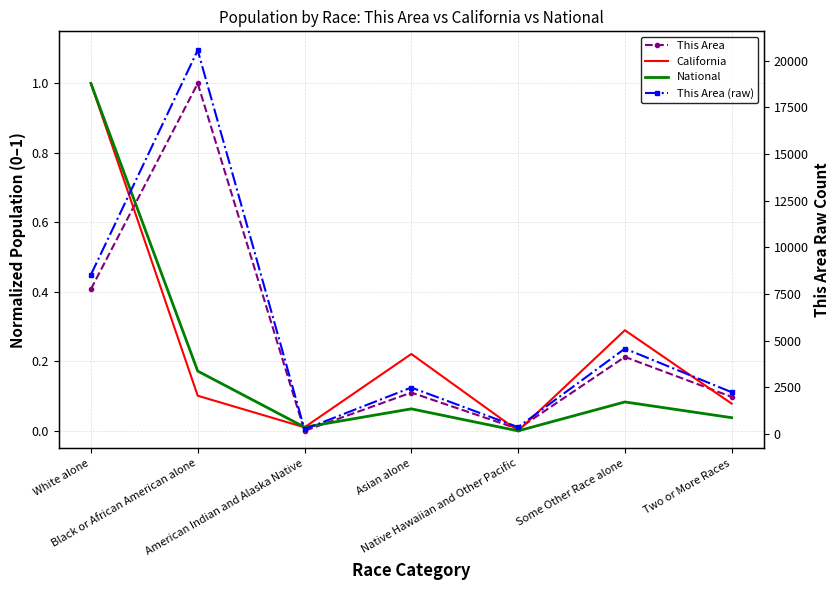

Which has a higher value, White alone or Some Other Race alone?

White alone